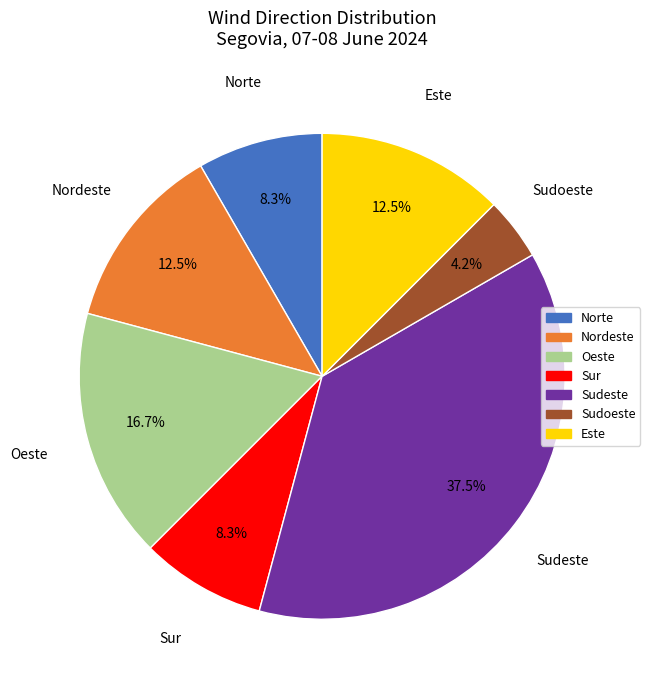

Does any single category account for the majority?

No